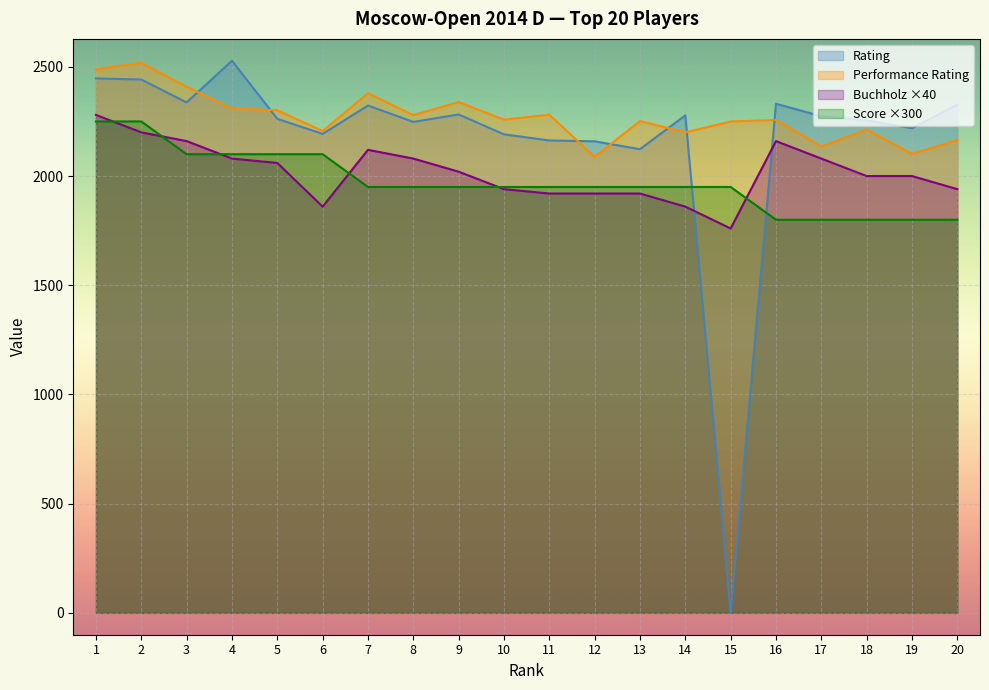

At which label does Performance Rating reach its minimum?

12